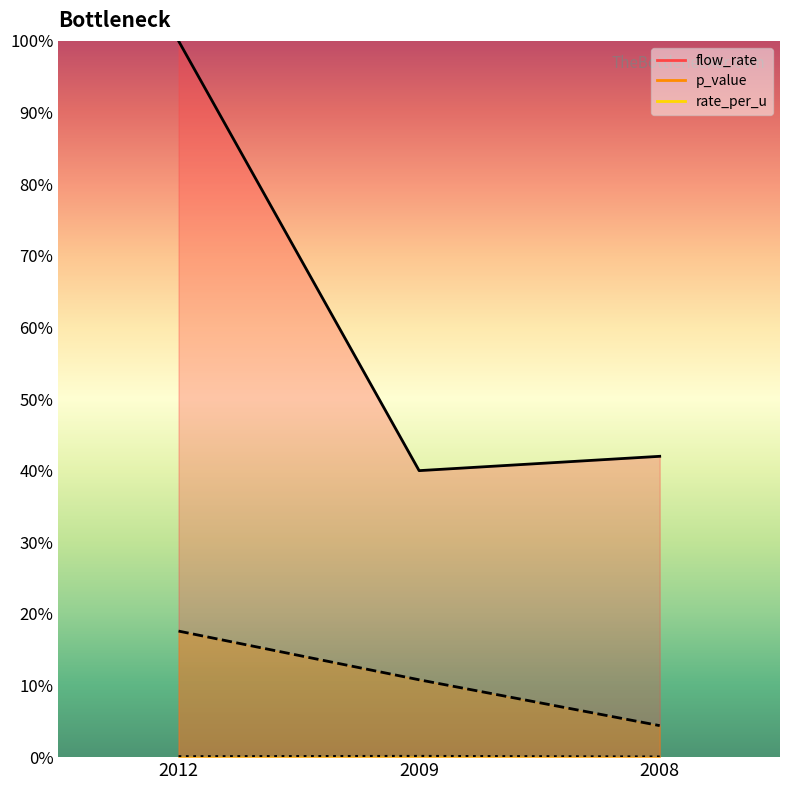

Is the value of flow_rate at 2012 greater than the value of p_value at 2012?

Yes